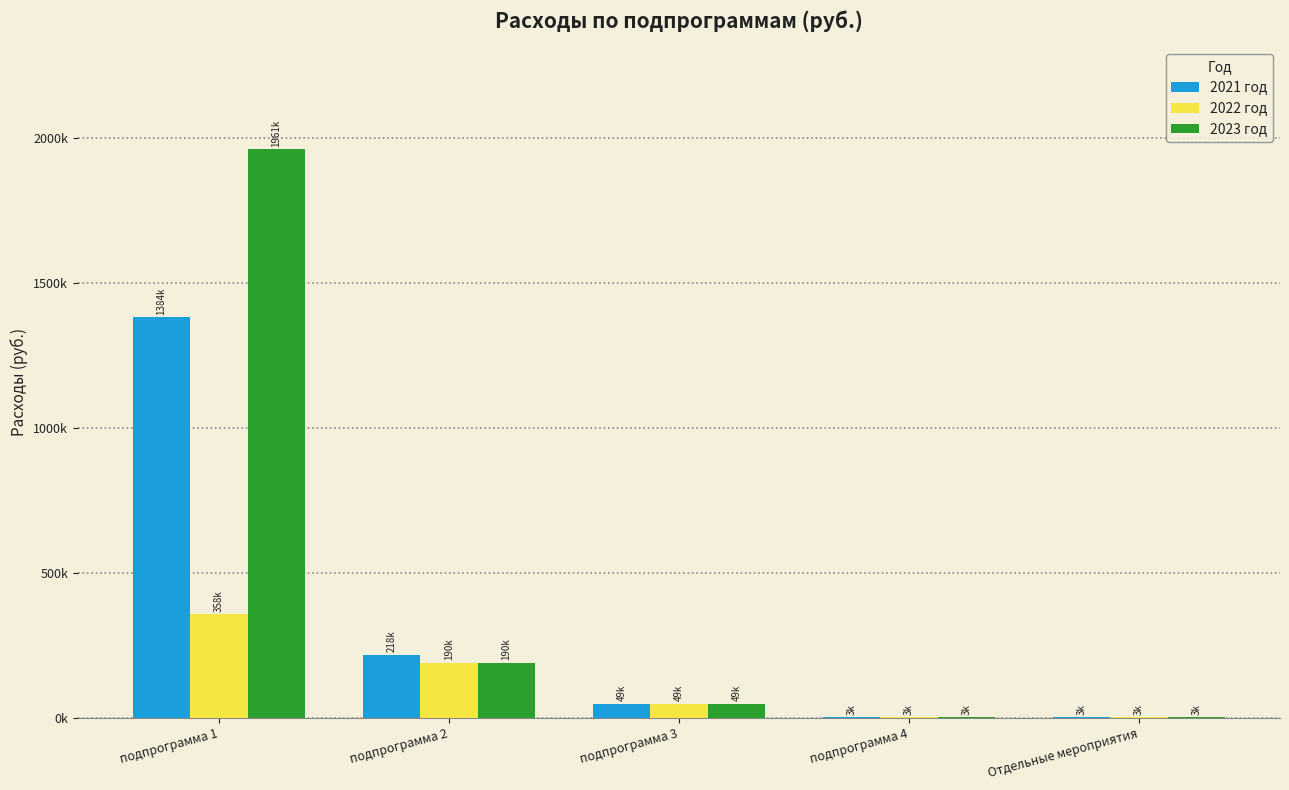

Which series has the largest range (max minus min)?

2023 год